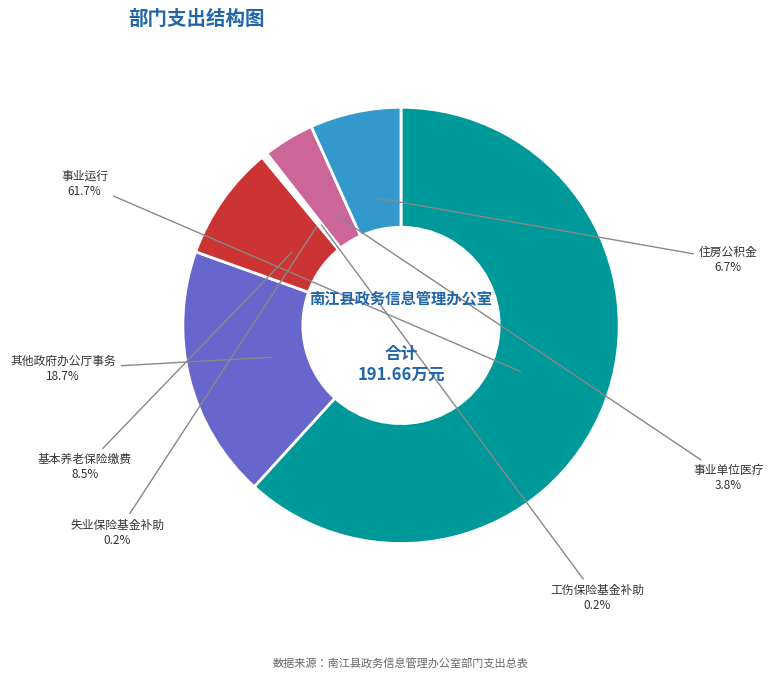

Does any single category account for the majority?

Yes